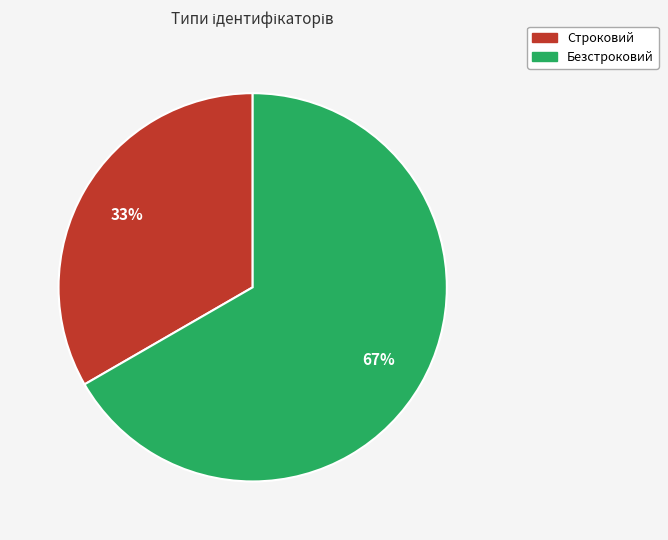

True or false: Строковий accounts for 33% of the total.

True